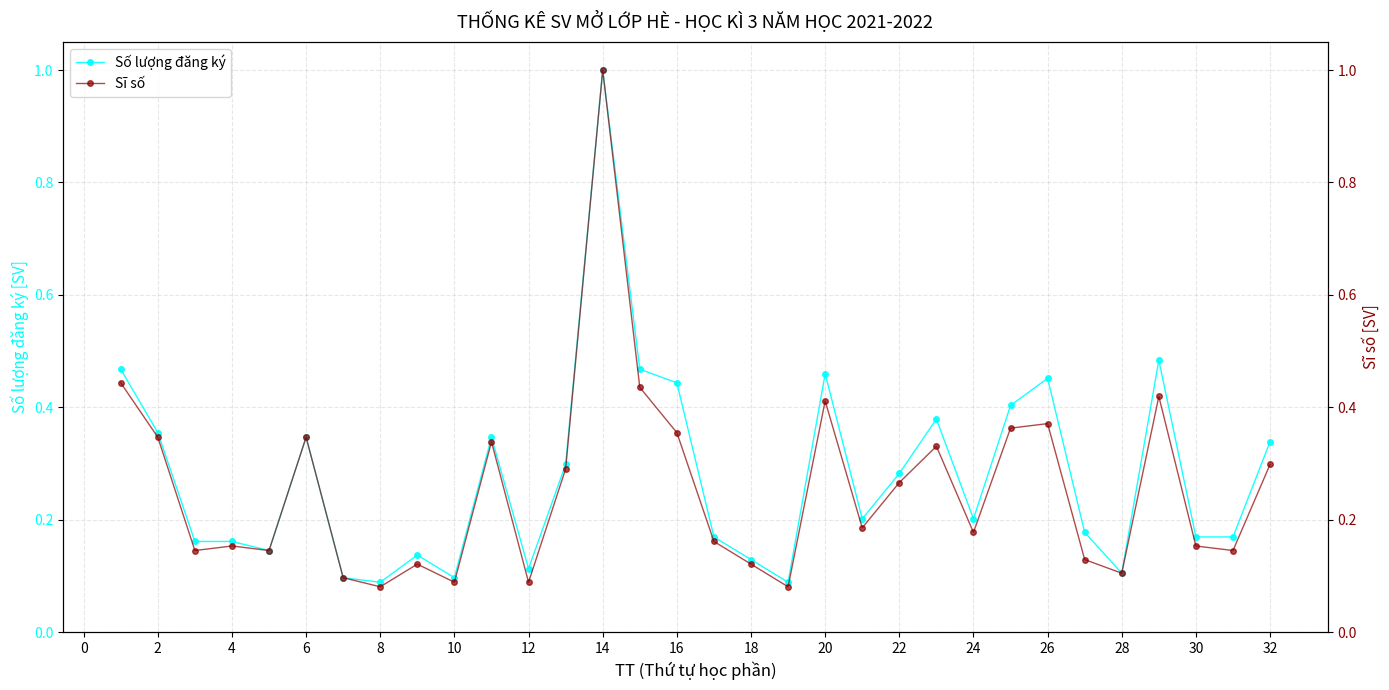

What is the maximum value for Số lượng đăng ký?

1.0